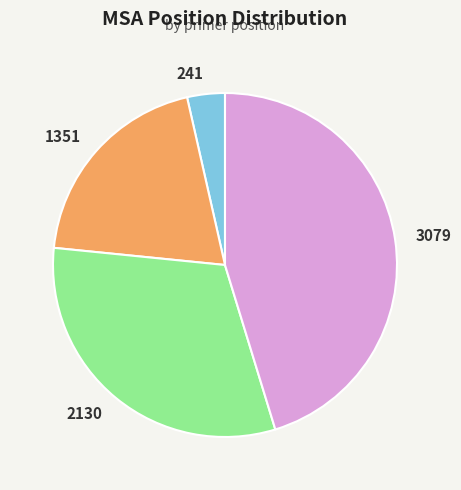

The 3079 slice represents 56% of the pie. True or false?

False